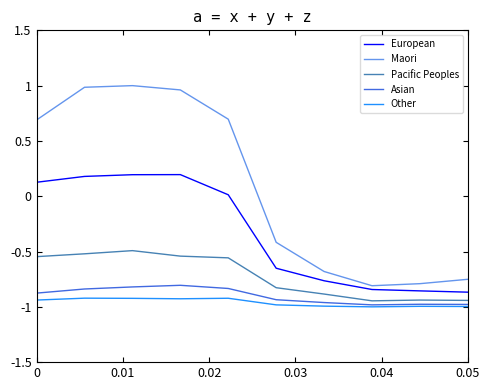

Which series has the widest spread of values?

Maori